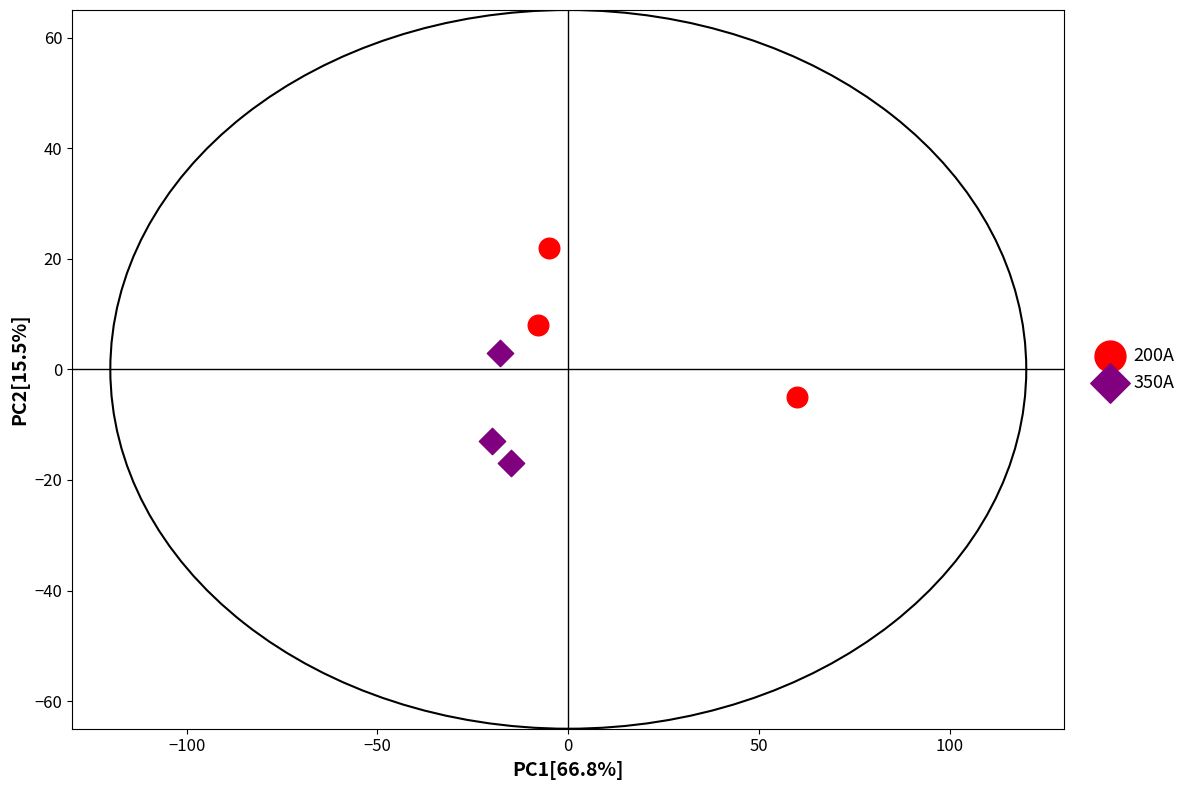

Which series reaches the minimum Y coordinate?

350A